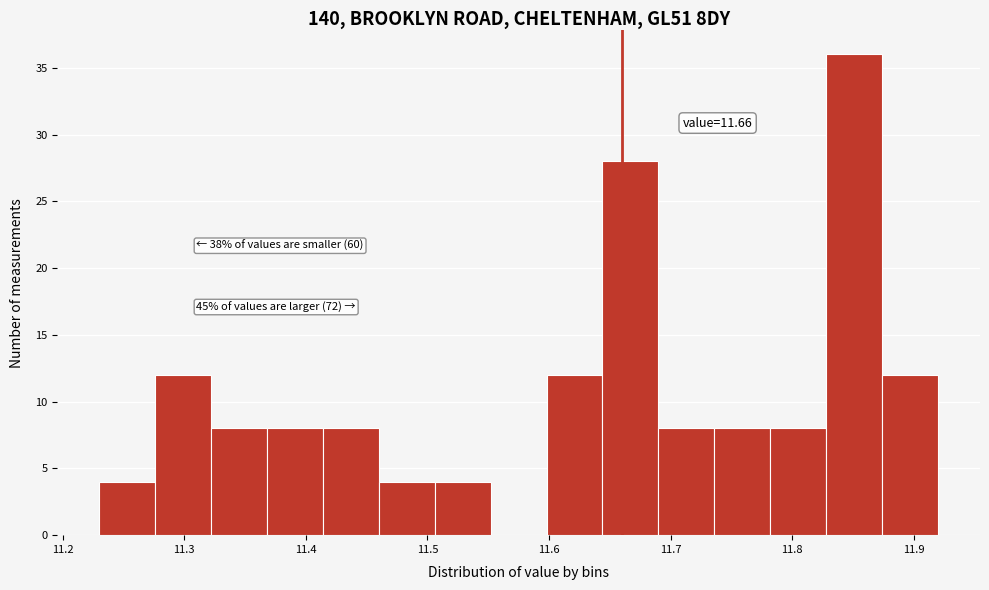

Over which range of the x-axis is the bar tallest?

11.828 to 11.874